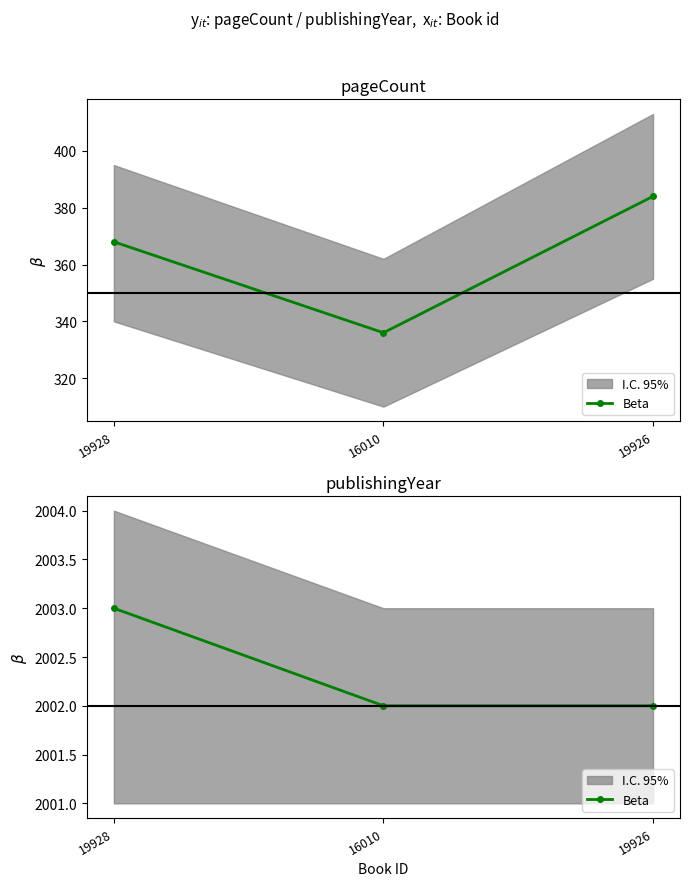

What is the difference between the maximum and second lowest values?

1